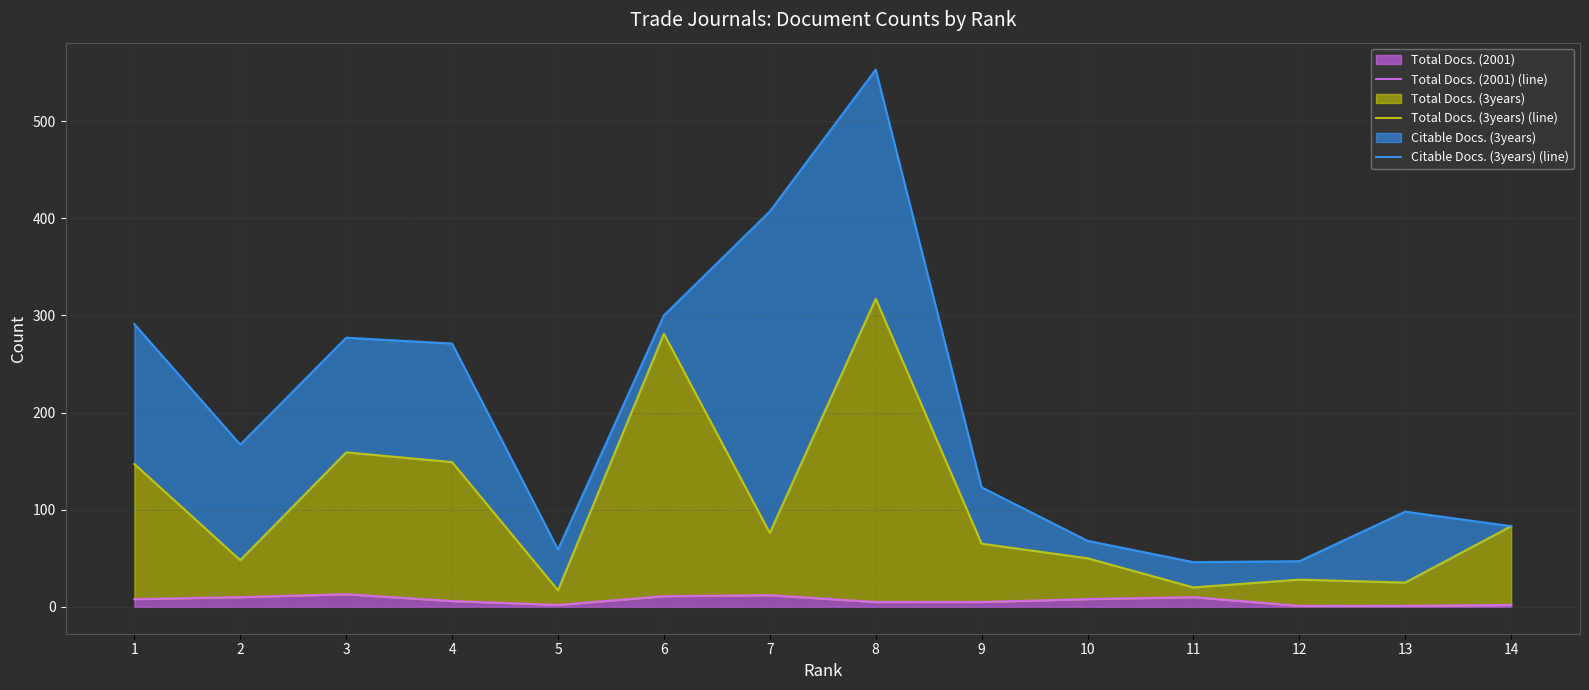

True or false: Total Docs. (2001) (line) has a value of 1 at 12.

True